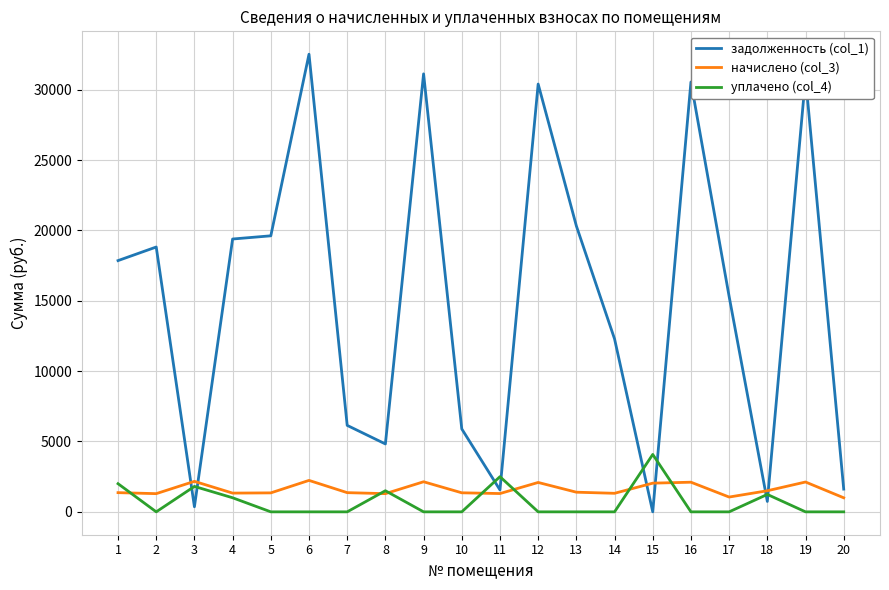

Is the value of задолженность (col_1) at 3 greater than the value of уплачено (col_4) at 1?

No